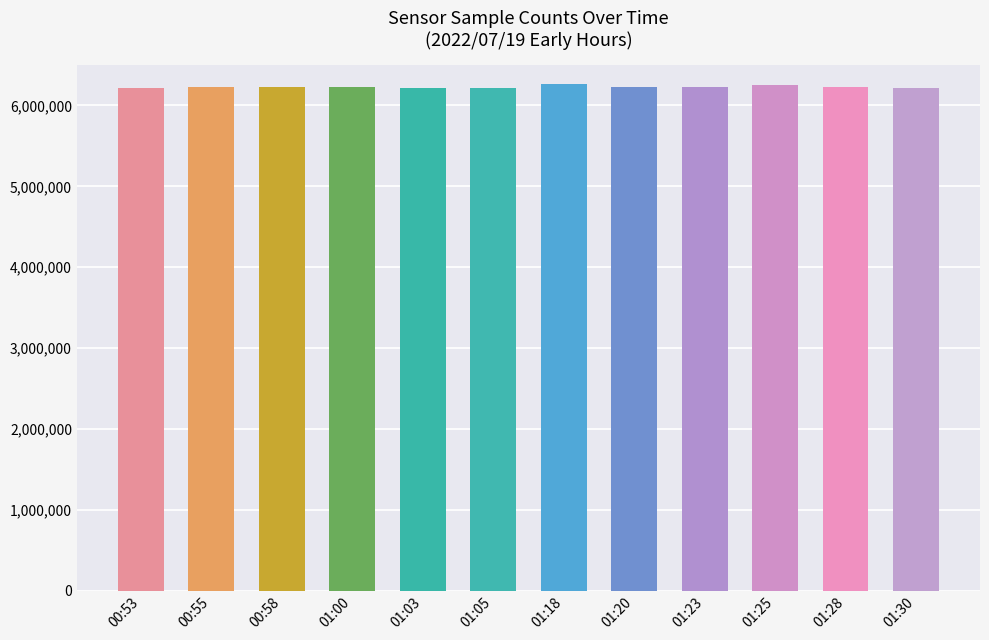

Are the bars grouped side by side (vs. stacked)?

No